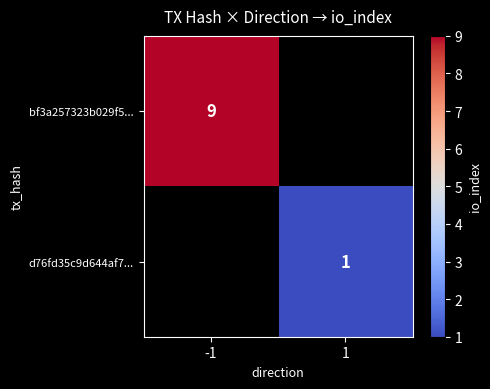

Between 1 and -1, which is larger?

-1